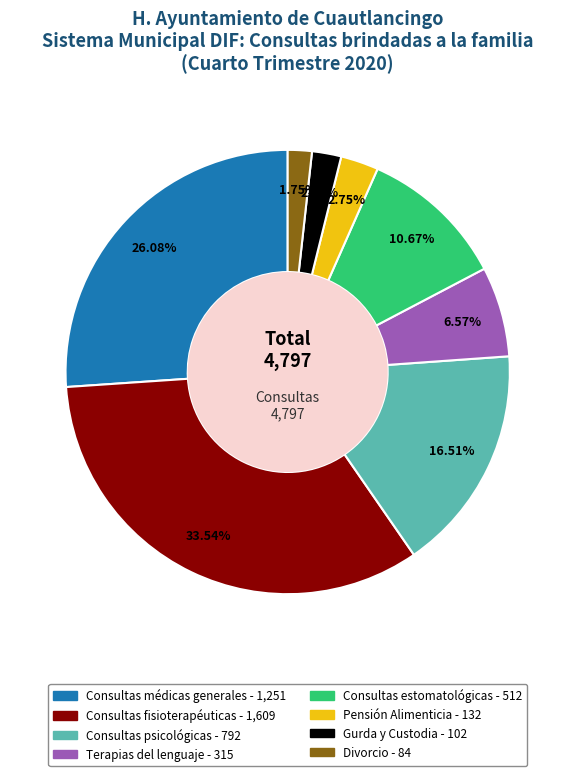

What is the largest slice in the pie chart?

Consultas fisioterapéuticas